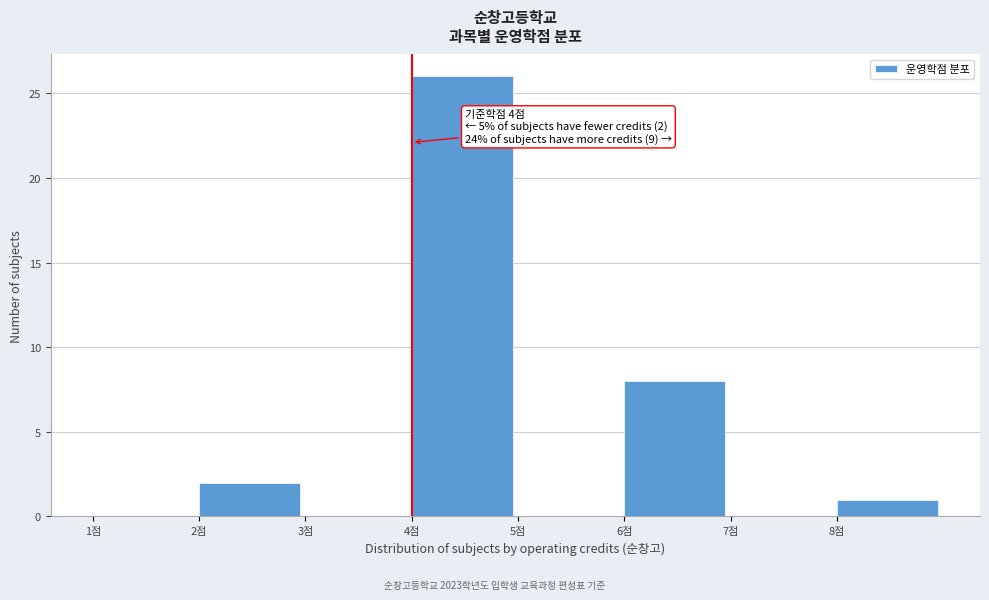

Which range on the x-axis has the tallest bar?

4 to 5